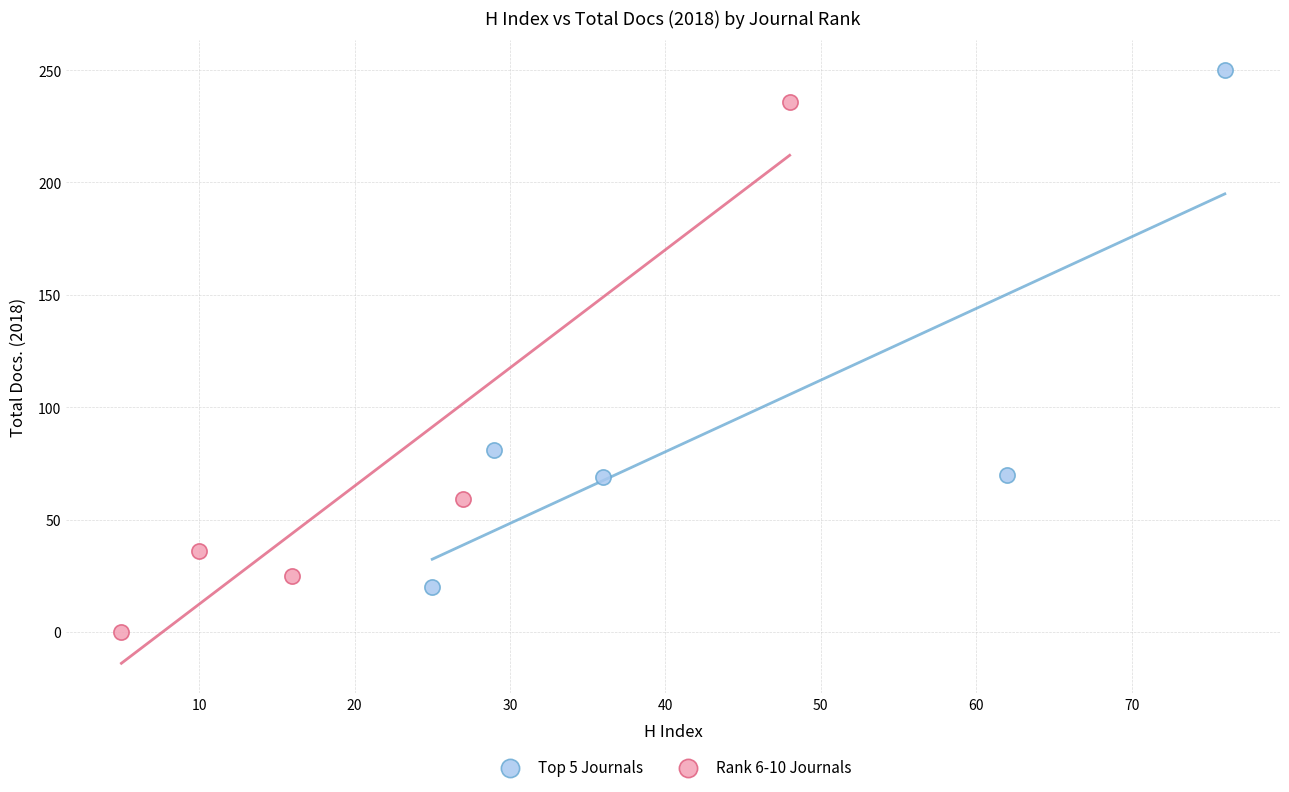

Which series contains the lowest Y value?

Rank 6-10 Journals